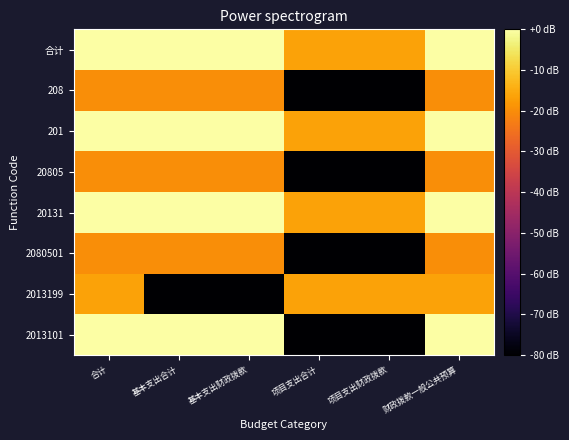

Rank the series by their maximum value, from lowest to highest.

2080501, 20805, 208, 2013199, 2013101, 20131, 201, 合计